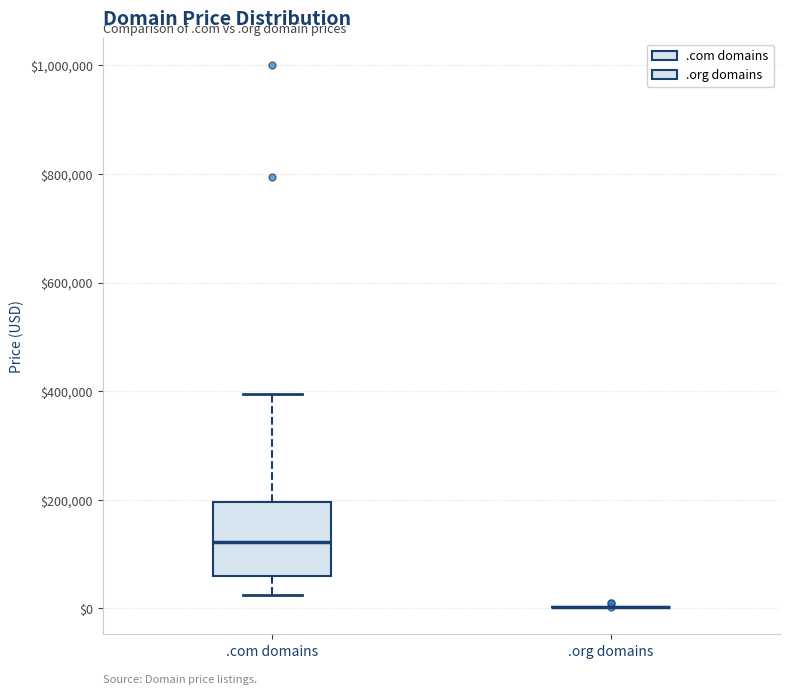

Reading left to right, transcribe this box plot: for each box, give where its median line is, the range the box spans, and where its two whiskers end, as read against the y-axis. The values are not printed on the chart, so give them approximately, as read against the axis.

.com domains: median 120000, box 60000 to 200000, whiskers 20000 to 400000
.org domains: box collapsed to a line at 0, whiskers 0 to 0